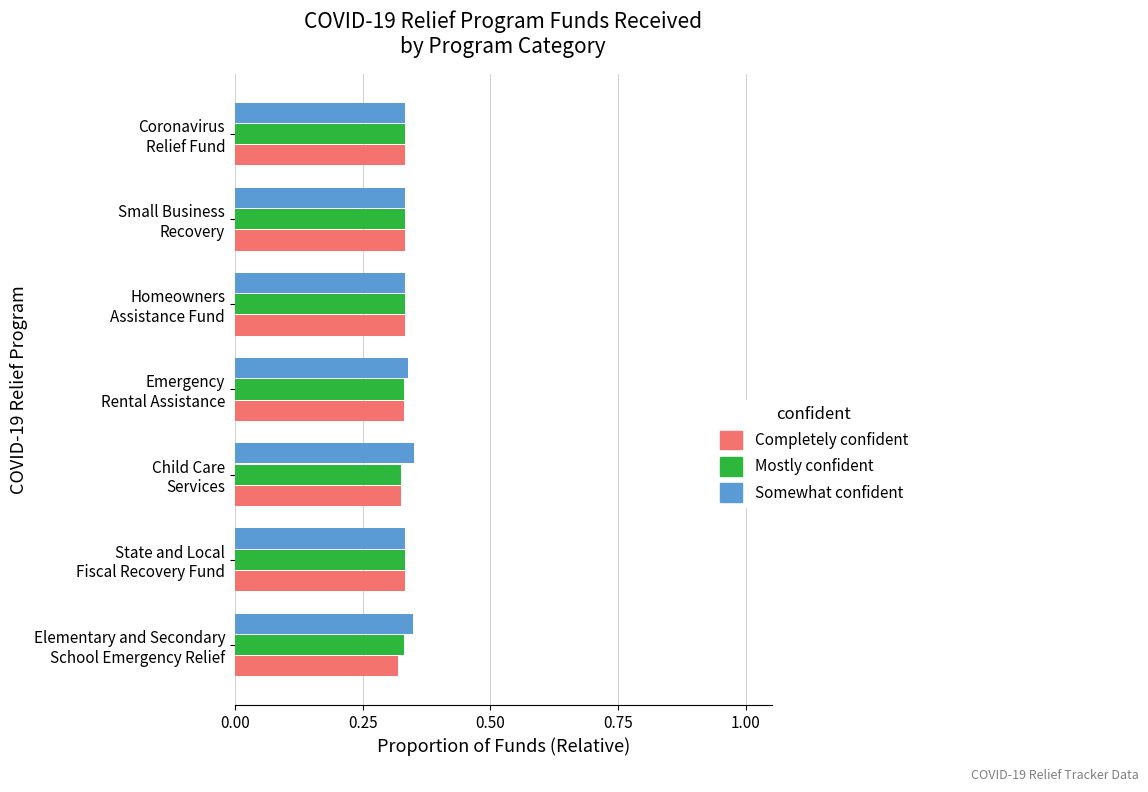

What is the sum of all Mostly confident values?

2.3